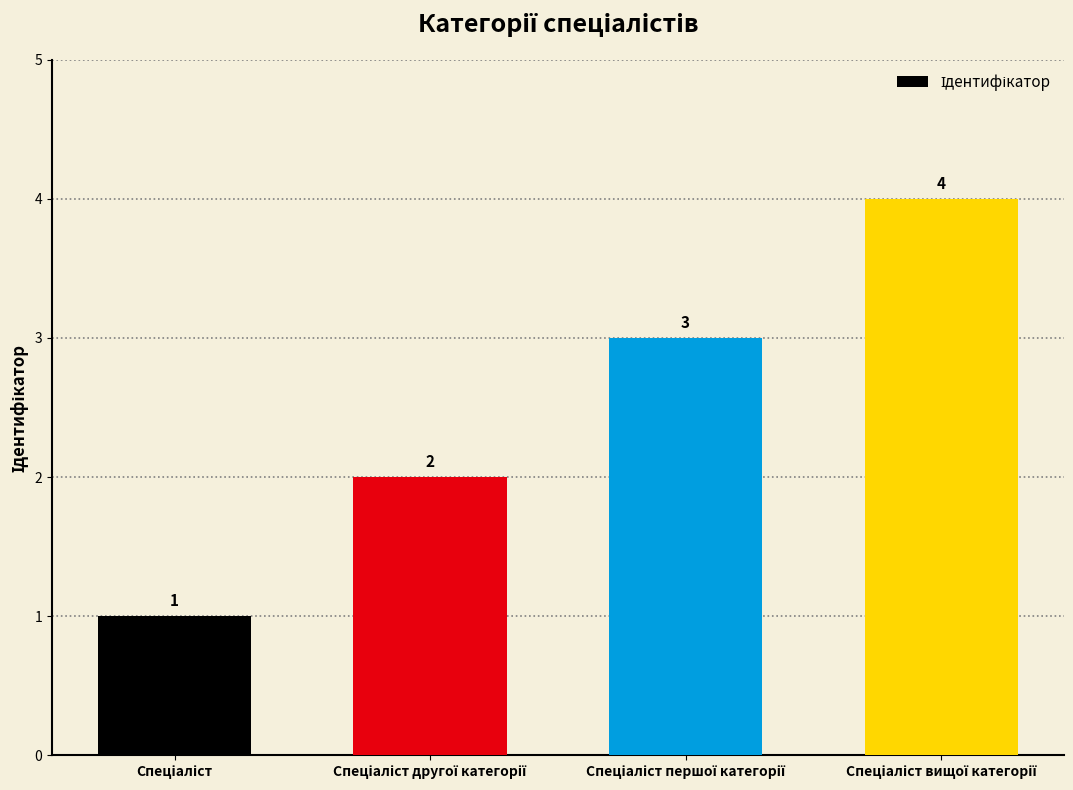

What is the greatest value displayed?

4